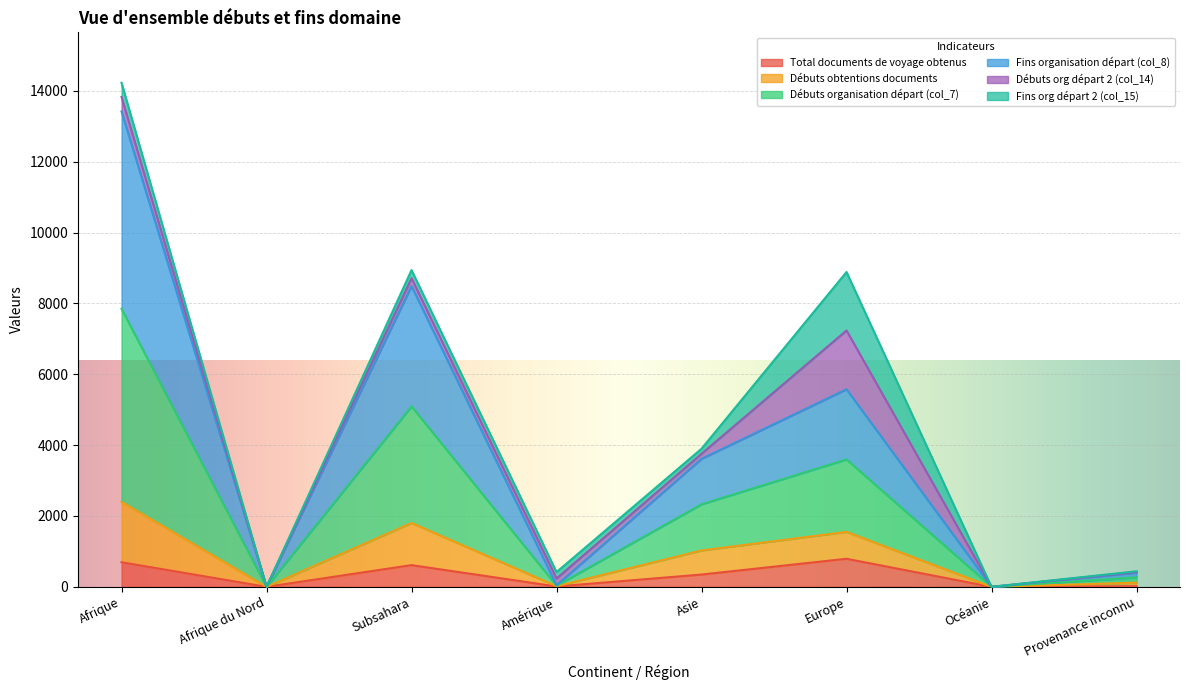

How many lines are shown in the chart?

6